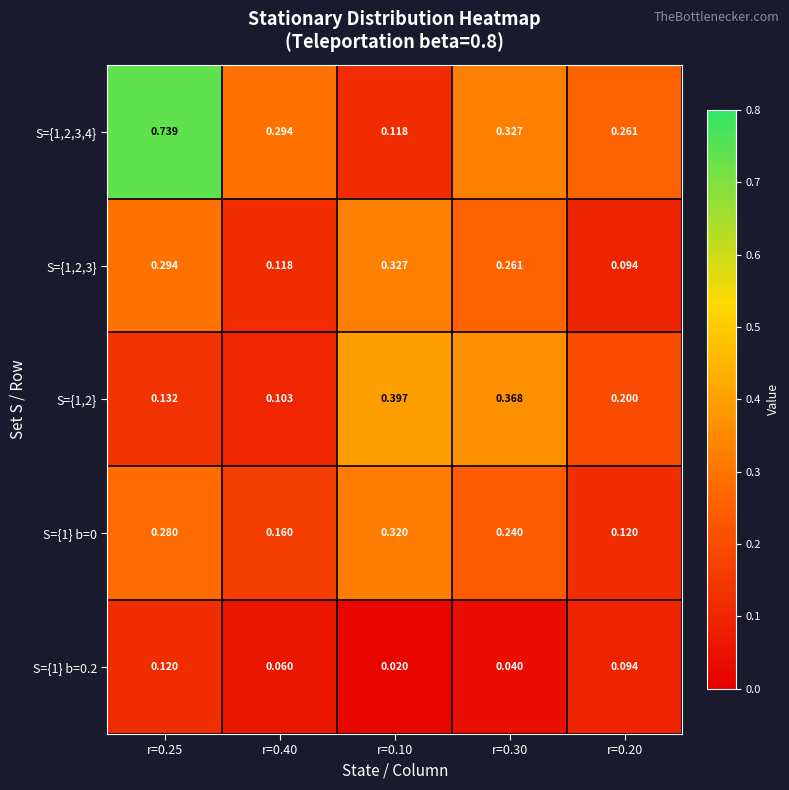

Which has a higher value, r=0.10 or r=0.30?

r=0.30